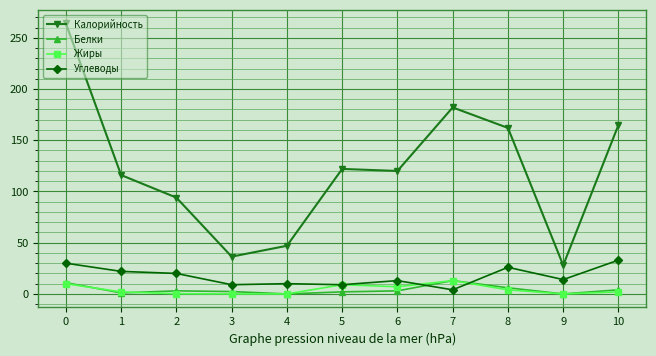

How many distinct data groups are displayed?

4